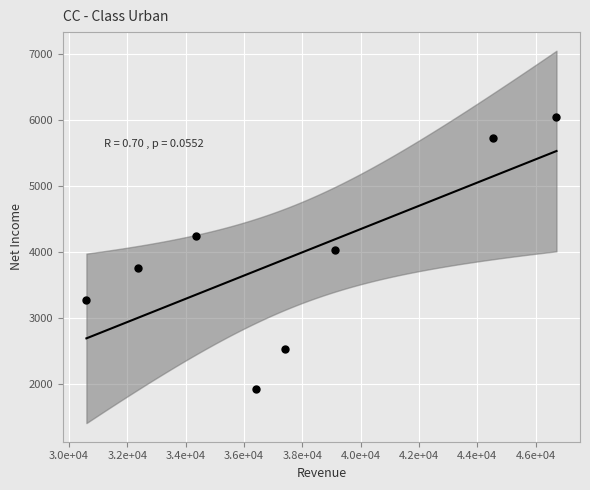

What is the average X value?

37686